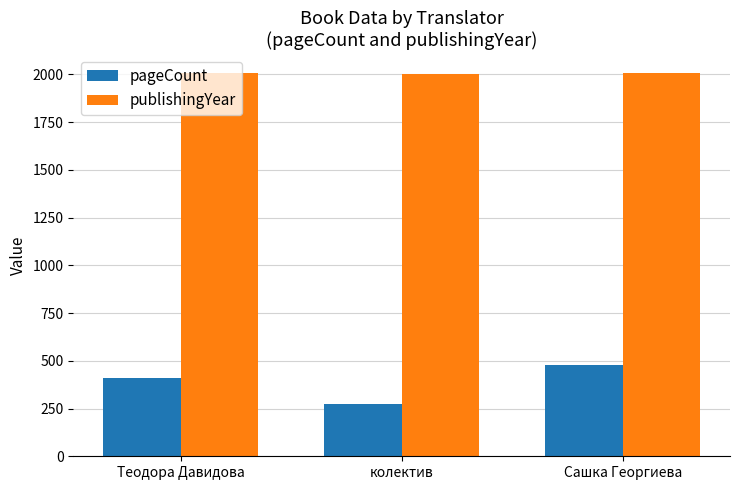

What is the difference between the pageCount values at колектив and Сашка Георгиева?

205